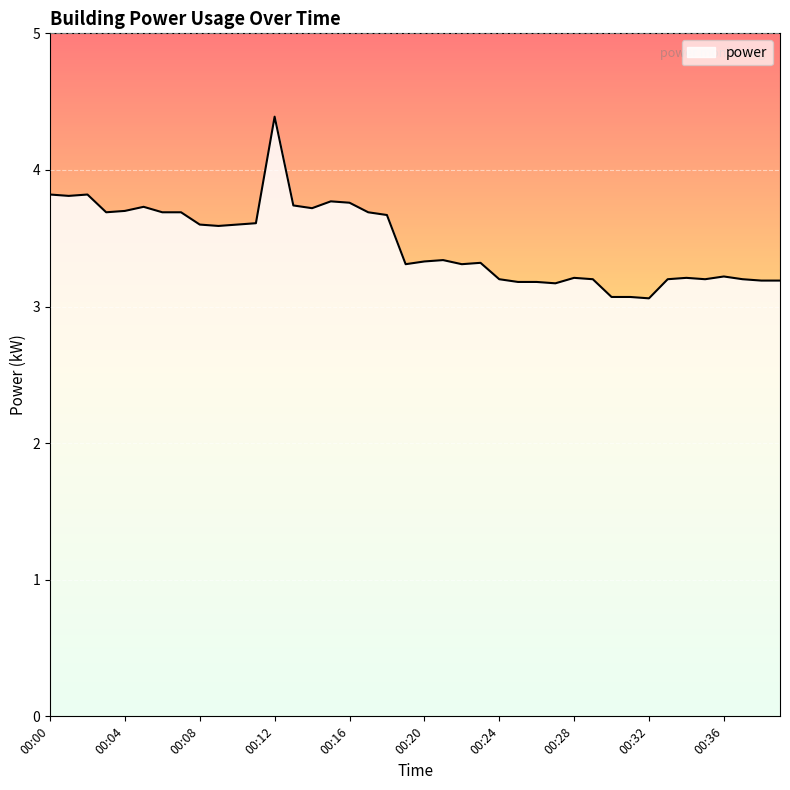

What is the smallest value displayed?

3.1